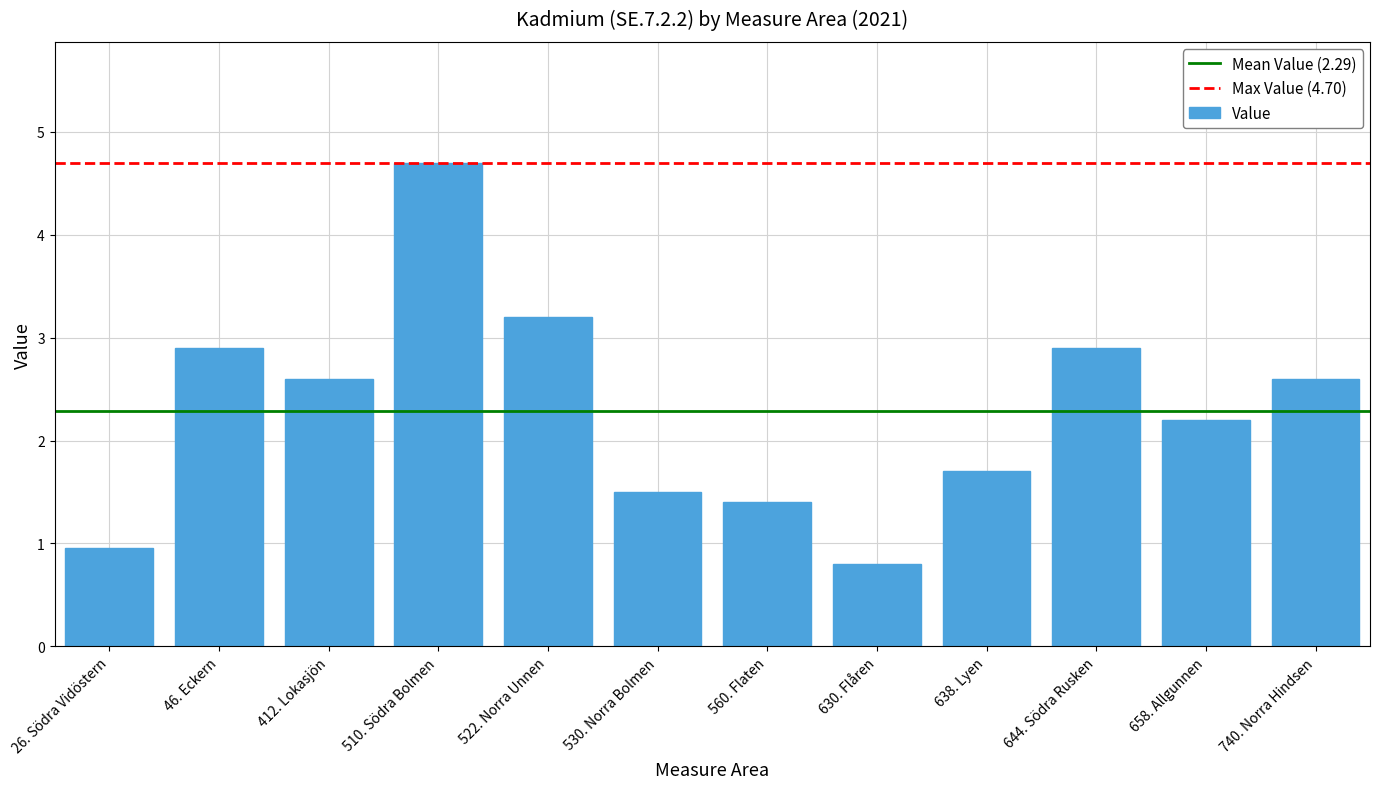

The value at 412. Lokasjön is 3.8. True or false?

False